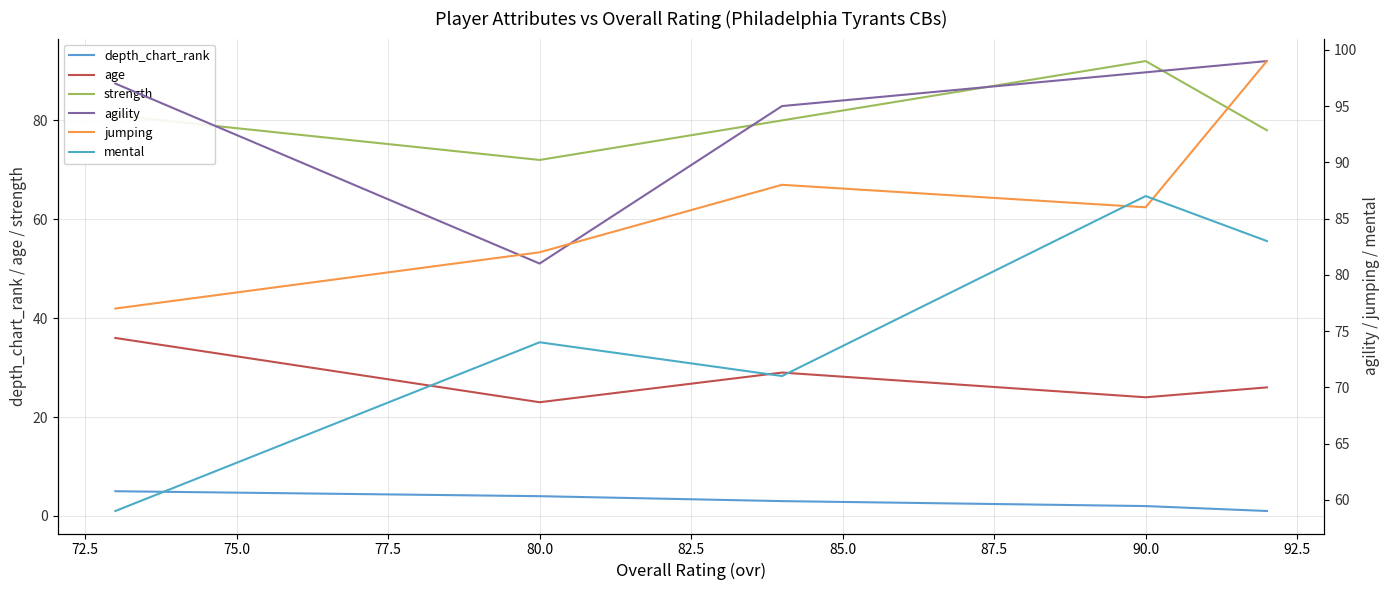

The value of age at 80.0 is 11. True or false?

False